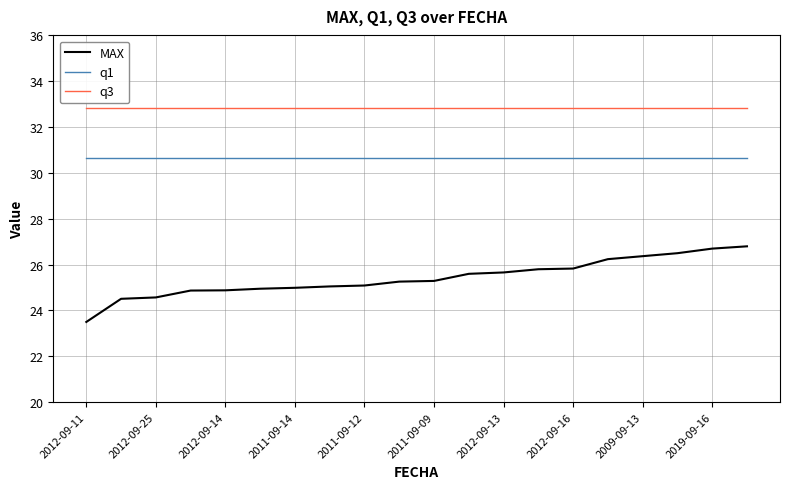

Which series has the largest total across all categories?

q3